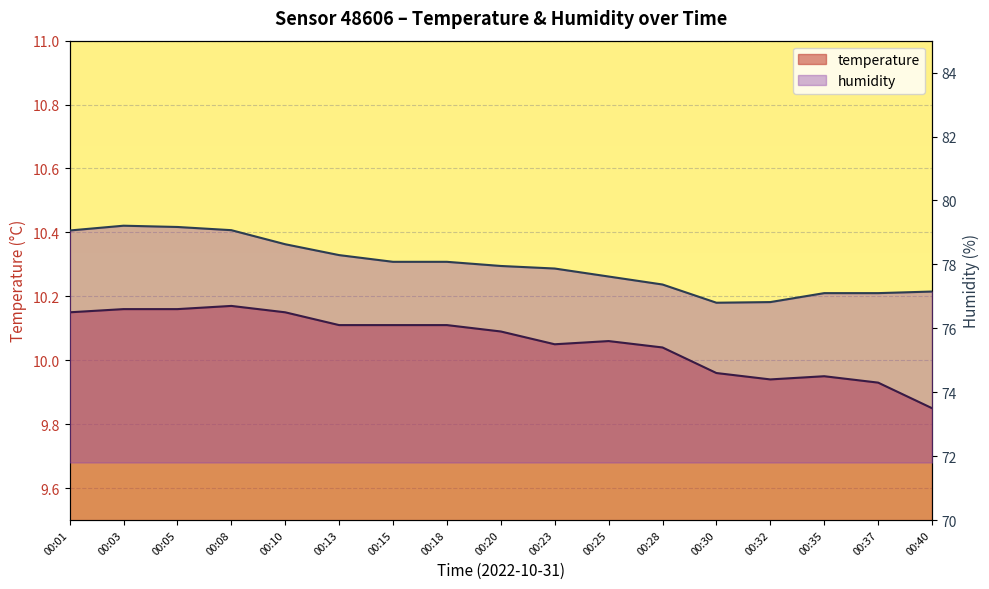

At which category is the sum across all series the highest?

00:03